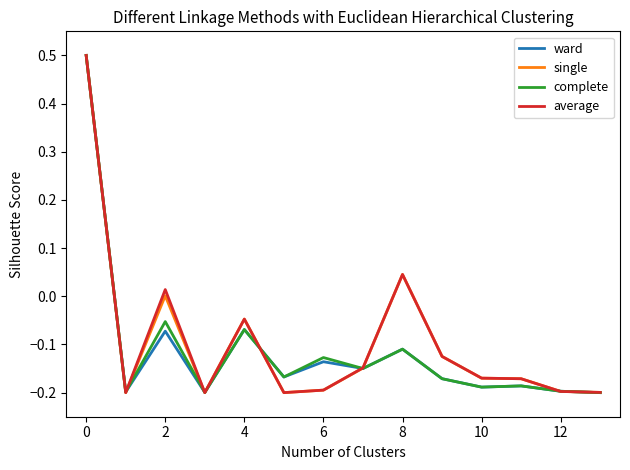

What is the highest value of the average series?

0.5